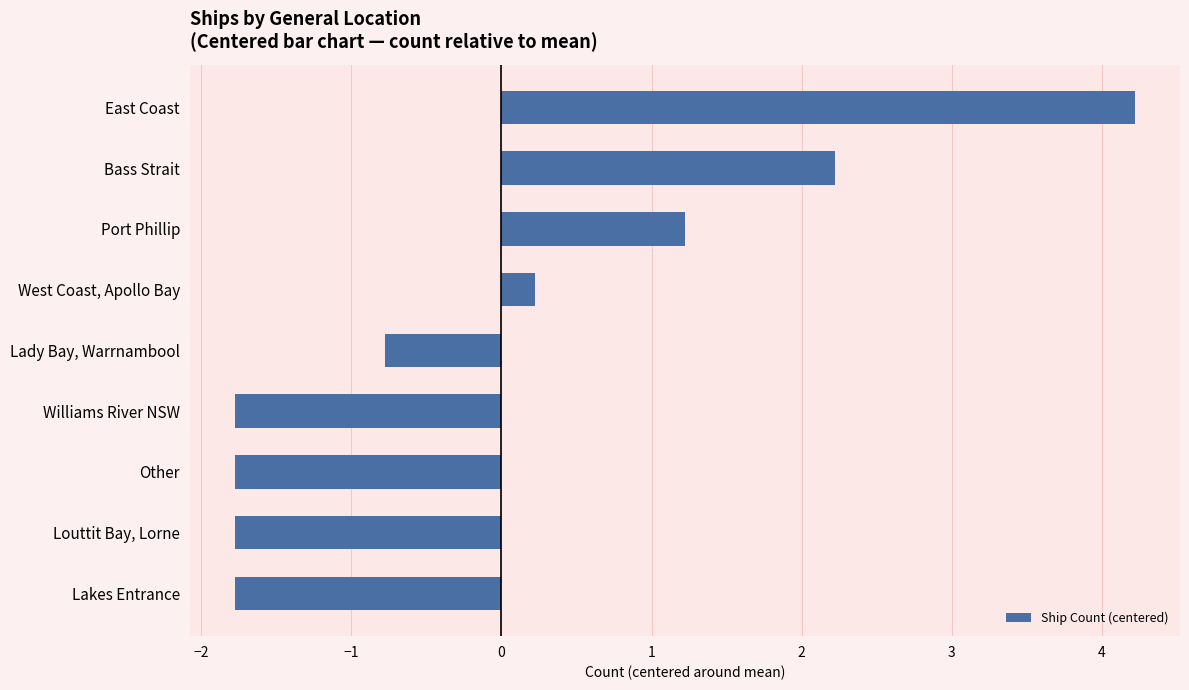

What is the difference between the maximum and minimum values?

6.0